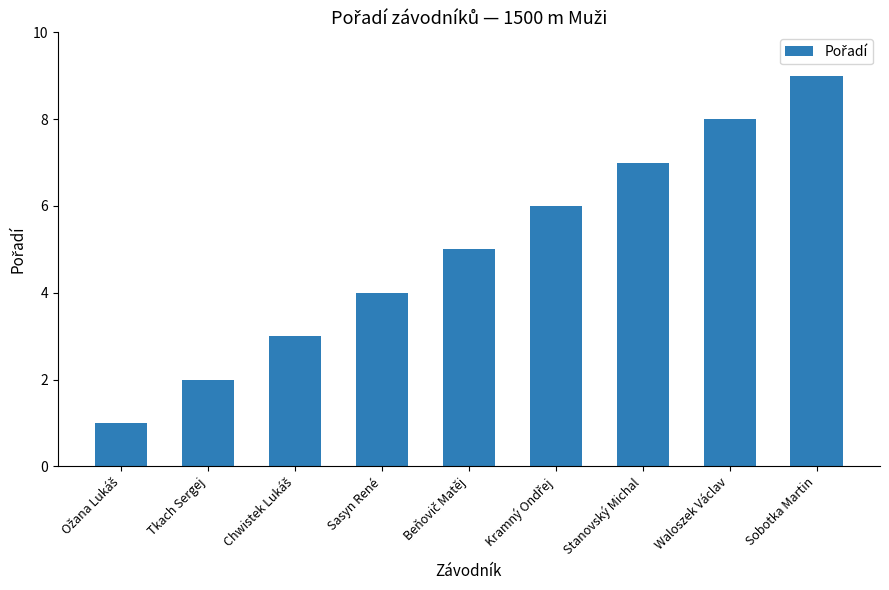

Count the number of data series in this chart.

1